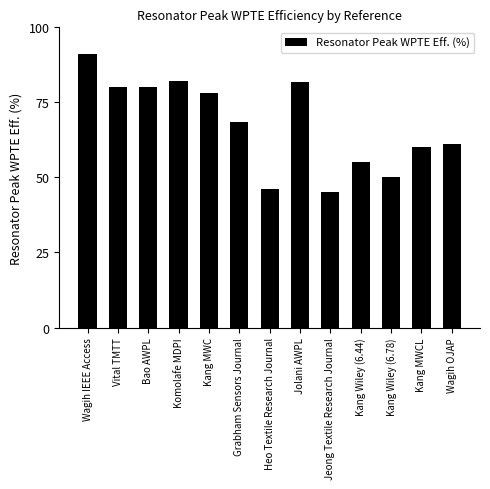

How many bars are there in total?

13